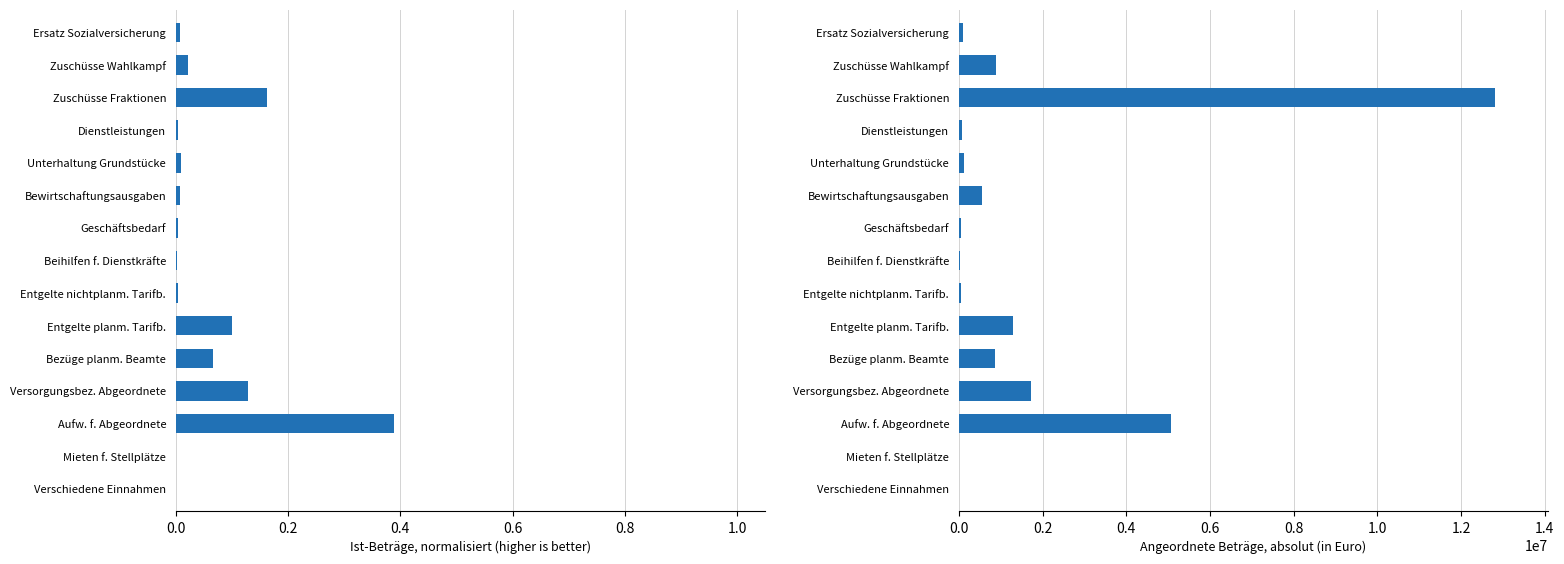

Is the value of Angeordnet at Bewirtschaftungsausgaben greater than the value of Ist at Ersatz Sozialversicherung?

Yes